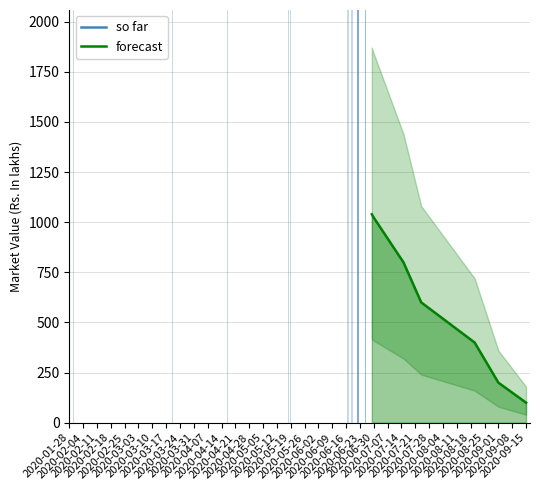

How many series are shown in this chart?

2